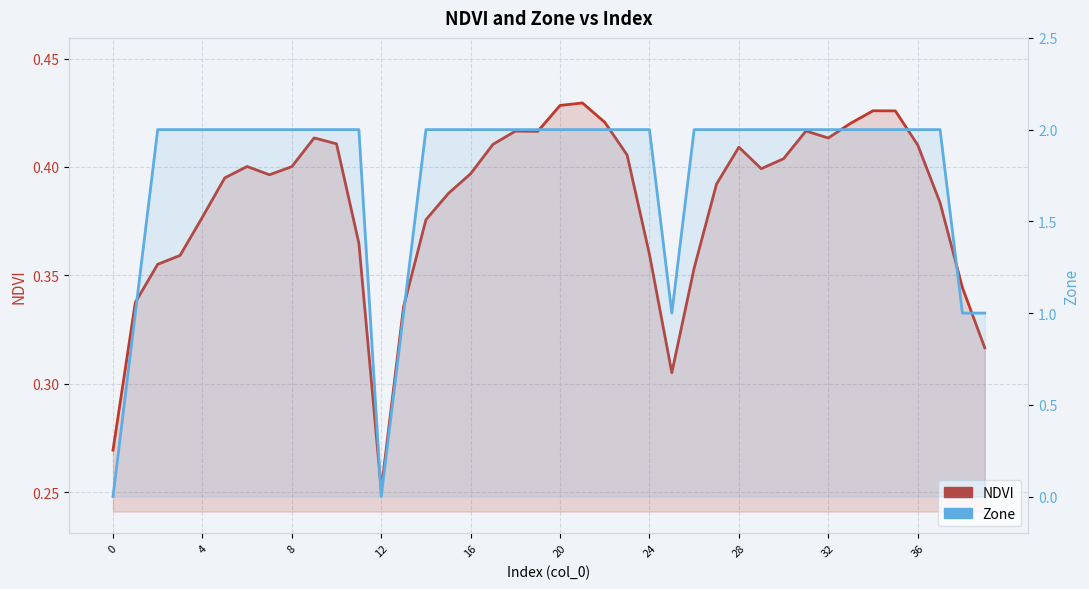

What is the maximum value shown in the chart?

2.0